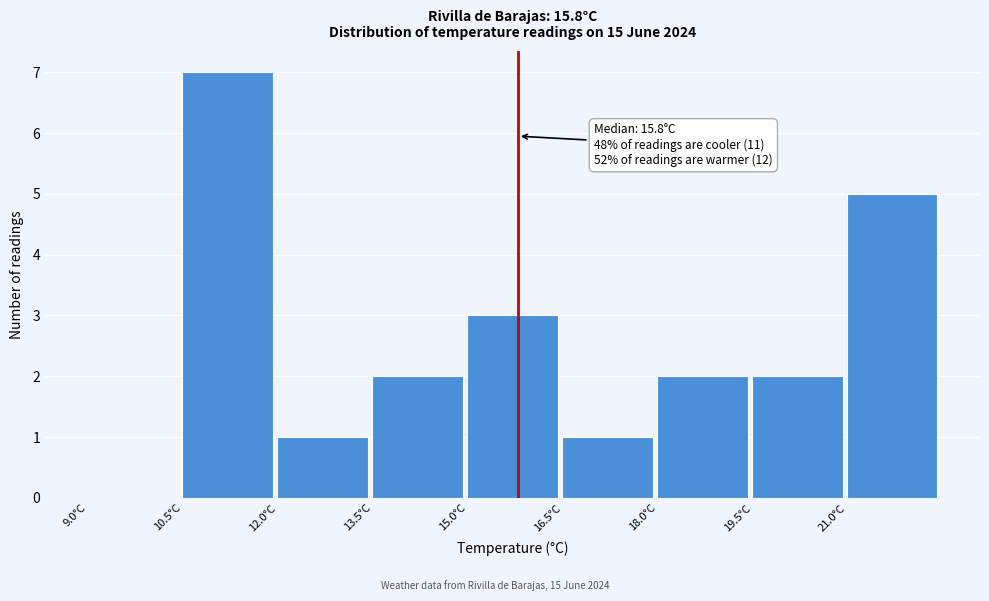

Over which range of the x-axis is the bar tallest?

10.5 to 12.0